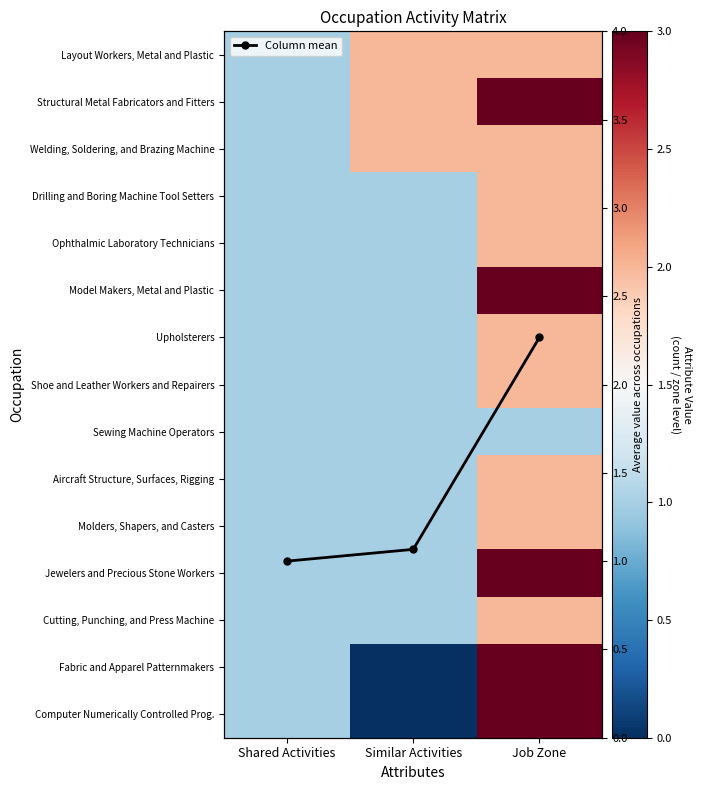

At which label does Aircraft Structure, Surfaces, Rigging reach its peak?

Job Zone